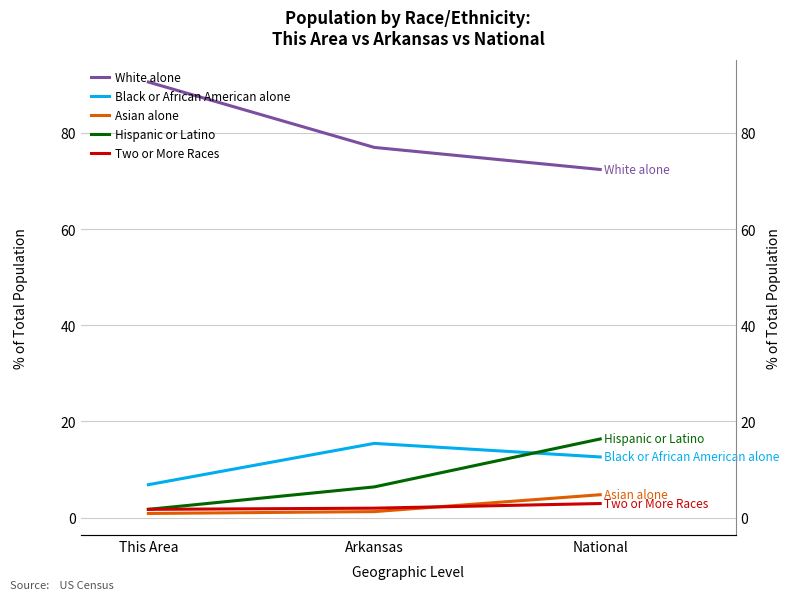

Between Arkansas and National, which is larger?

Arkansas